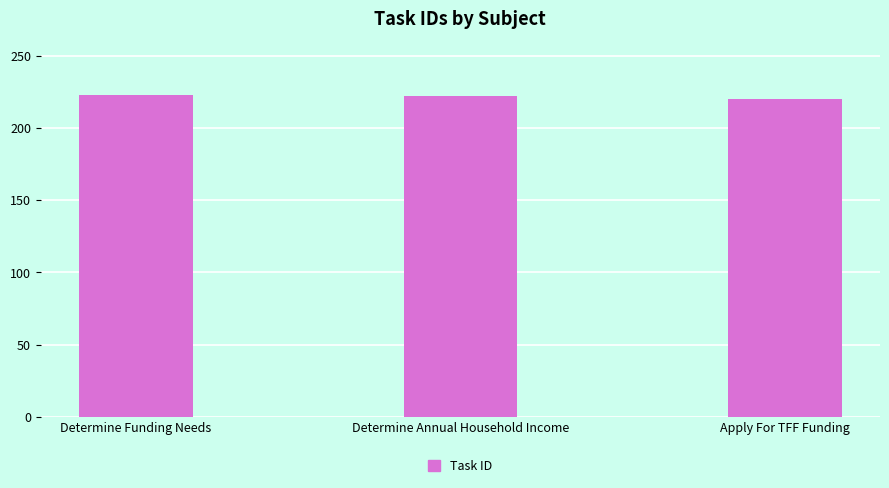

The chart shows a value of 223 at Determine Funding Needs. True or false?

True